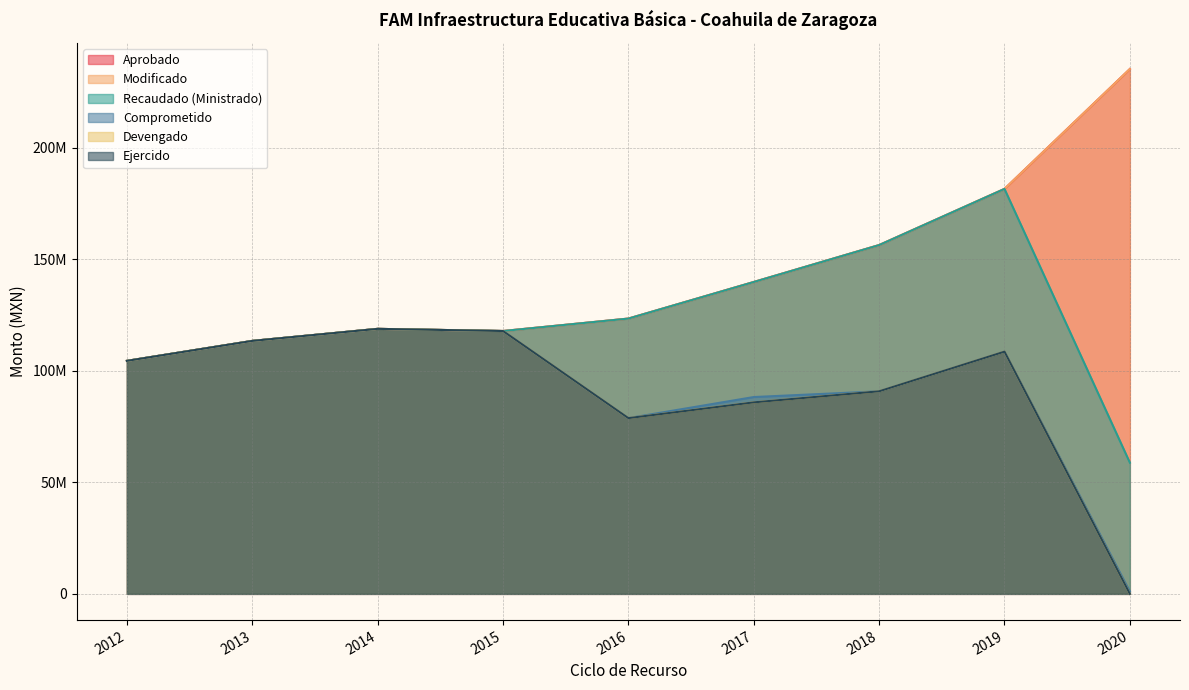

What is the value of the Aprobado point at the 2nd from the left?

113442600.0